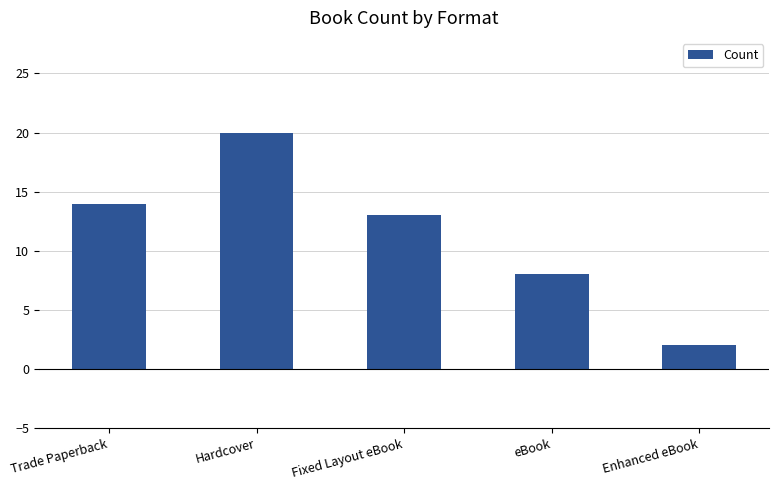

Which label corresponds to the smallest value in the chart?

Enhanced eBook